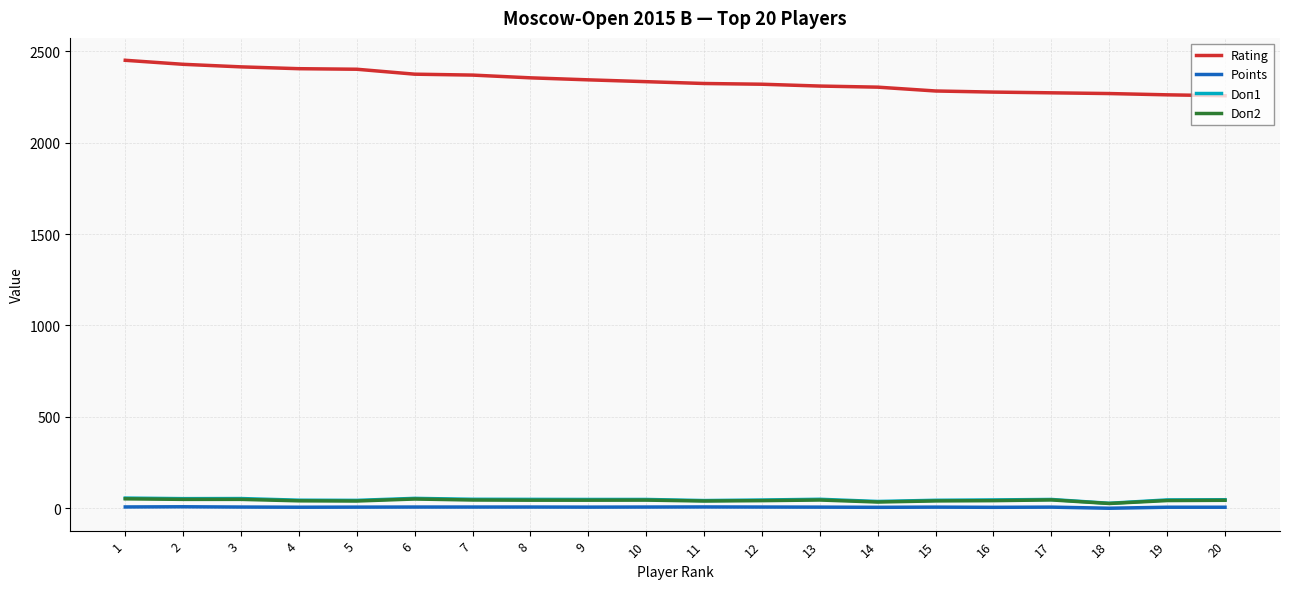

Which series has the widest spread of values?

Rating